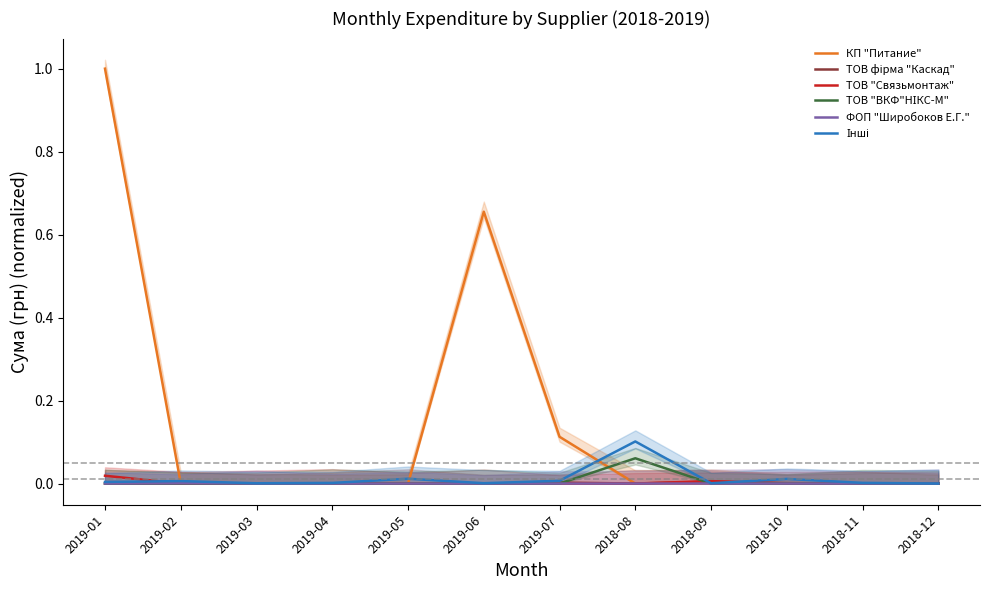

True or false: ТОВ "Связьмонтаж" and Інші cross at least once.

True